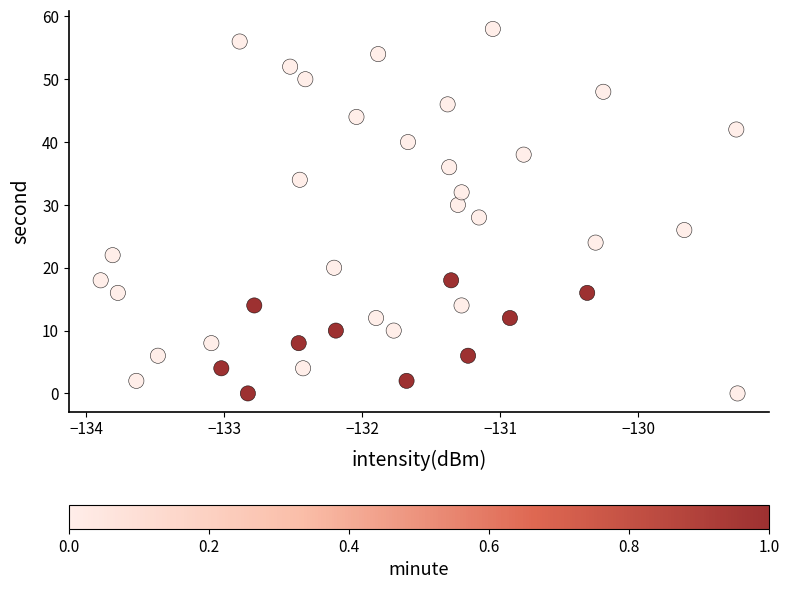

What is the range of Y values (max minus min)?

58